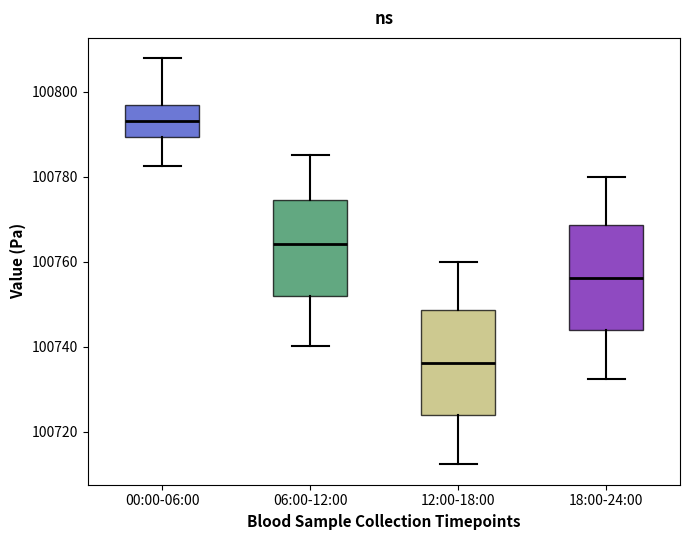

Which box has the lowest median line?

12:00-18:00